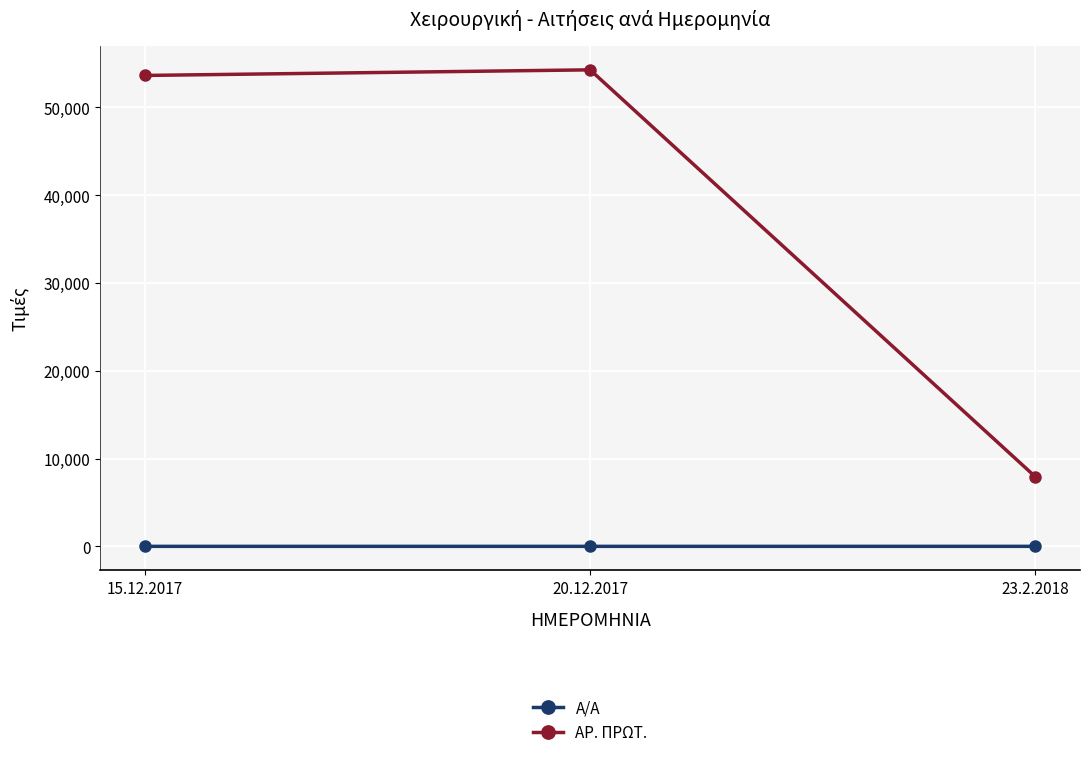

Is it true that ΑΡ. ΠΡΩΤ. equals 53648 at 15.12.2017?

True